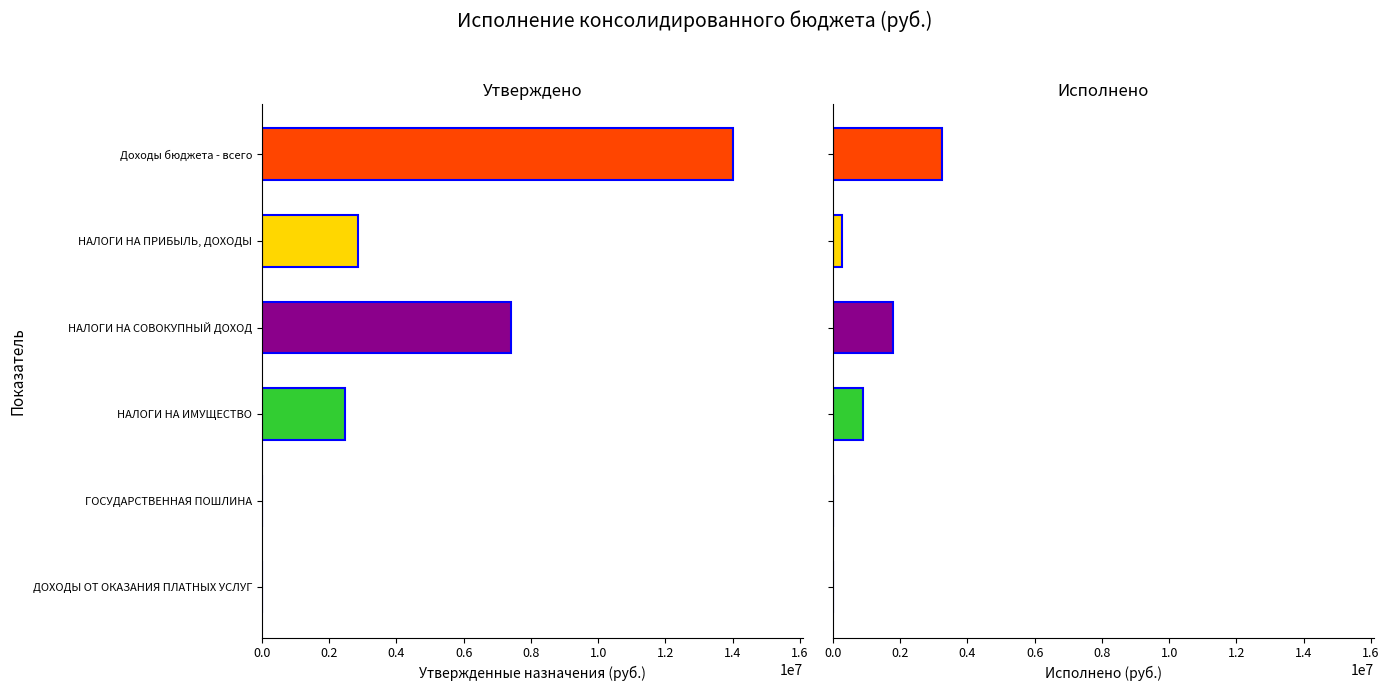

Where is Исполнено nearest to the value 1625277?

НАЛОГИ НА СОВОКУПНЫЙ ДОХОД